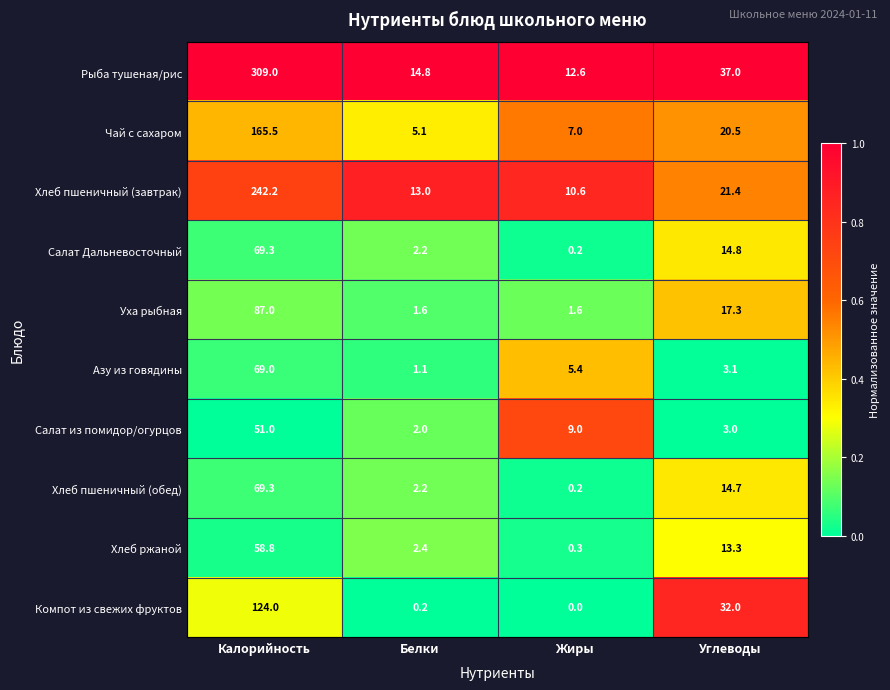

Is the value of Рыба тушеная/рис at Белки greater than the value of Салат из помидор/огурцов at Калорийность?

No